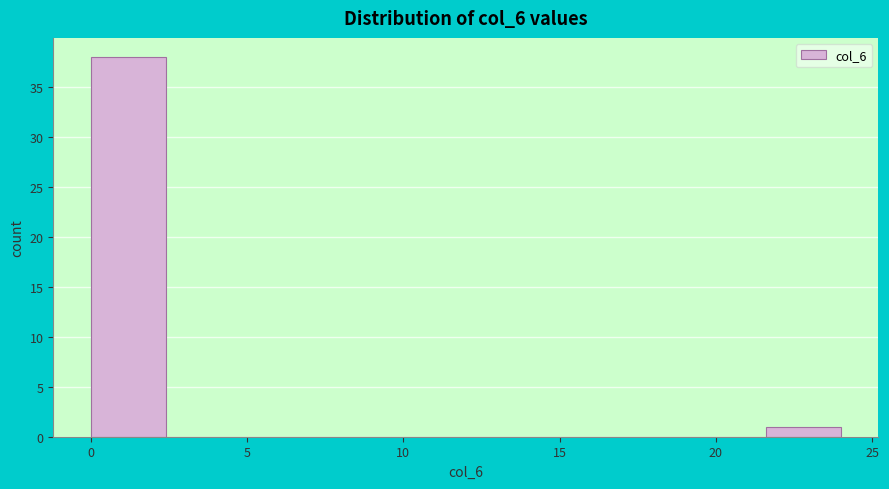

Which range on the x-axis has the tallest bar?

0.0 to 2.4